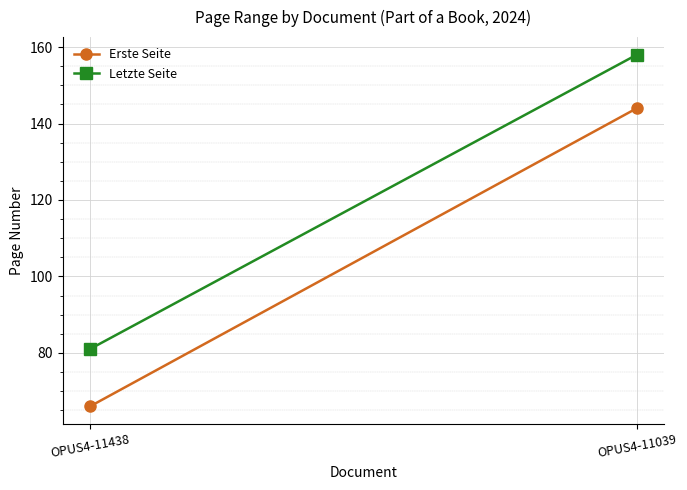

What is the difference between the Erste Seite values at OPUS4-11039 and OPUS4-11438?

78